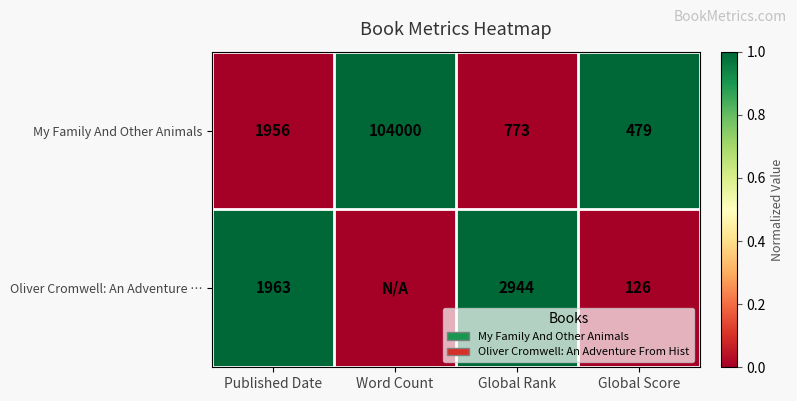

How many data points in My Family And Other Animals are less than 1956?

2